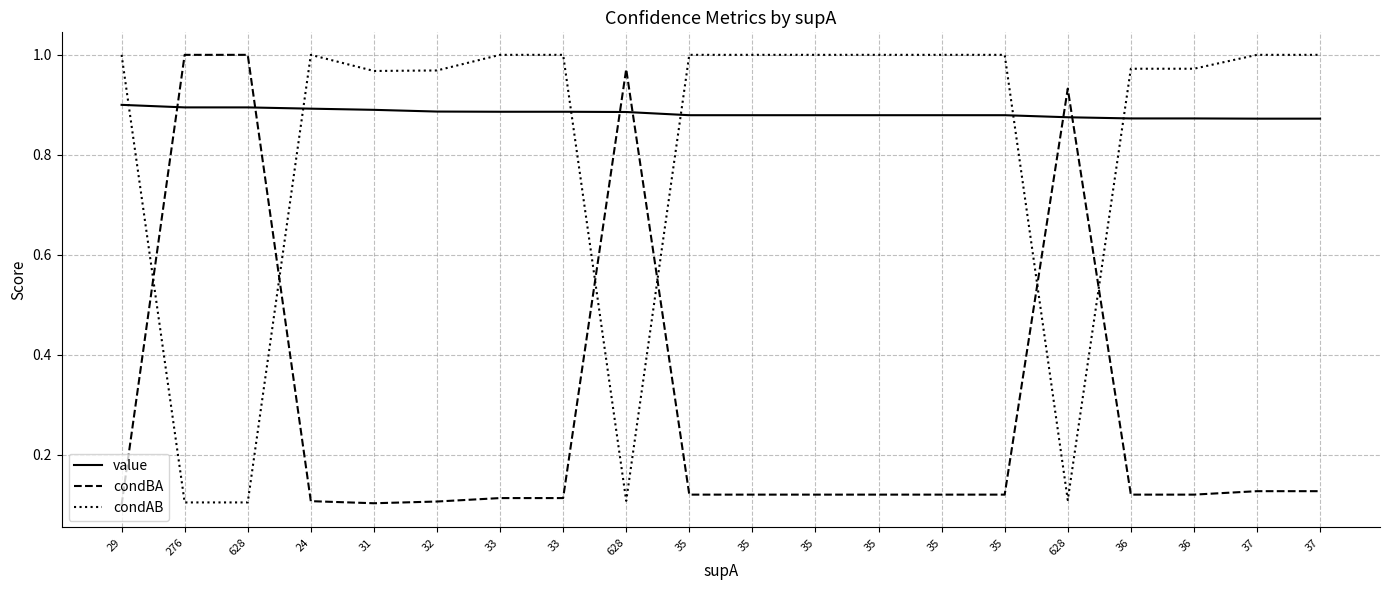

What are all the series names shown in the legend?

value, condBA, condAB